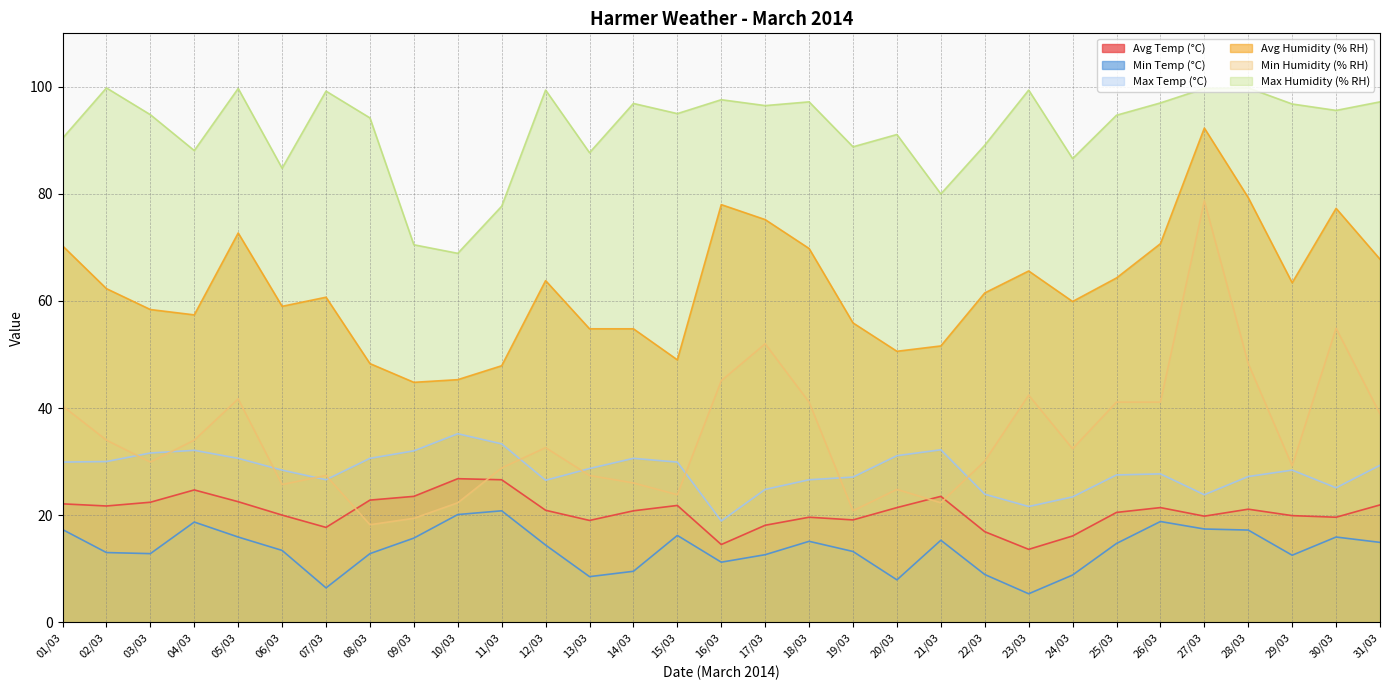

True or false: Min Temp (°C) has more than 0 interior local peaks.

True